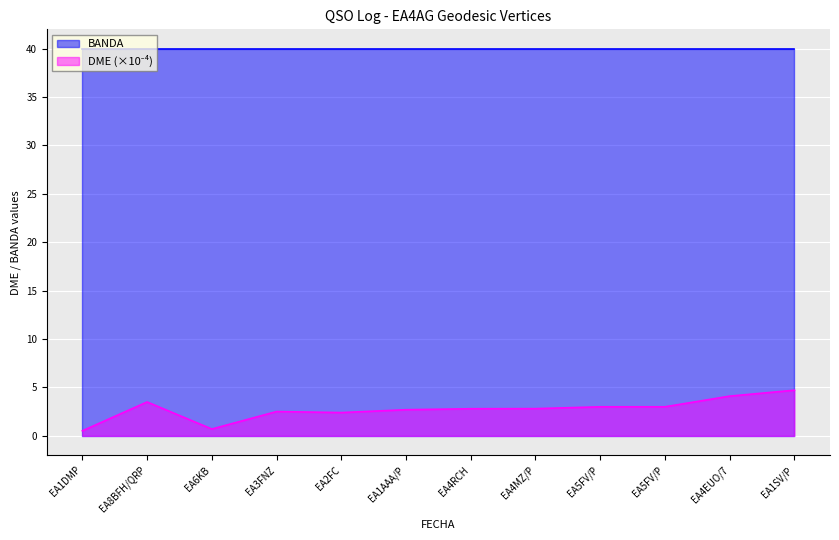

How many lines are shown in the chart?

2